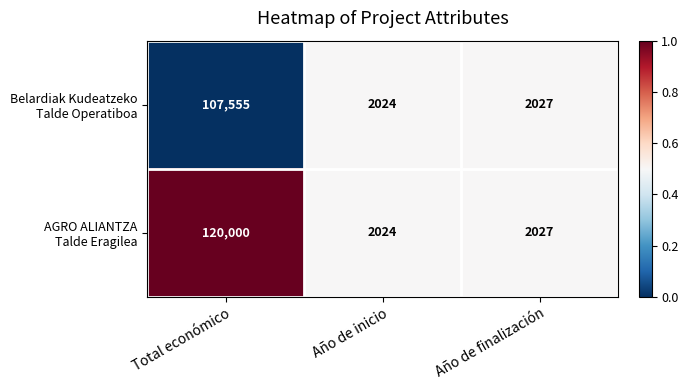

What is the difference between the highest and lowest values at Total económico?

12445